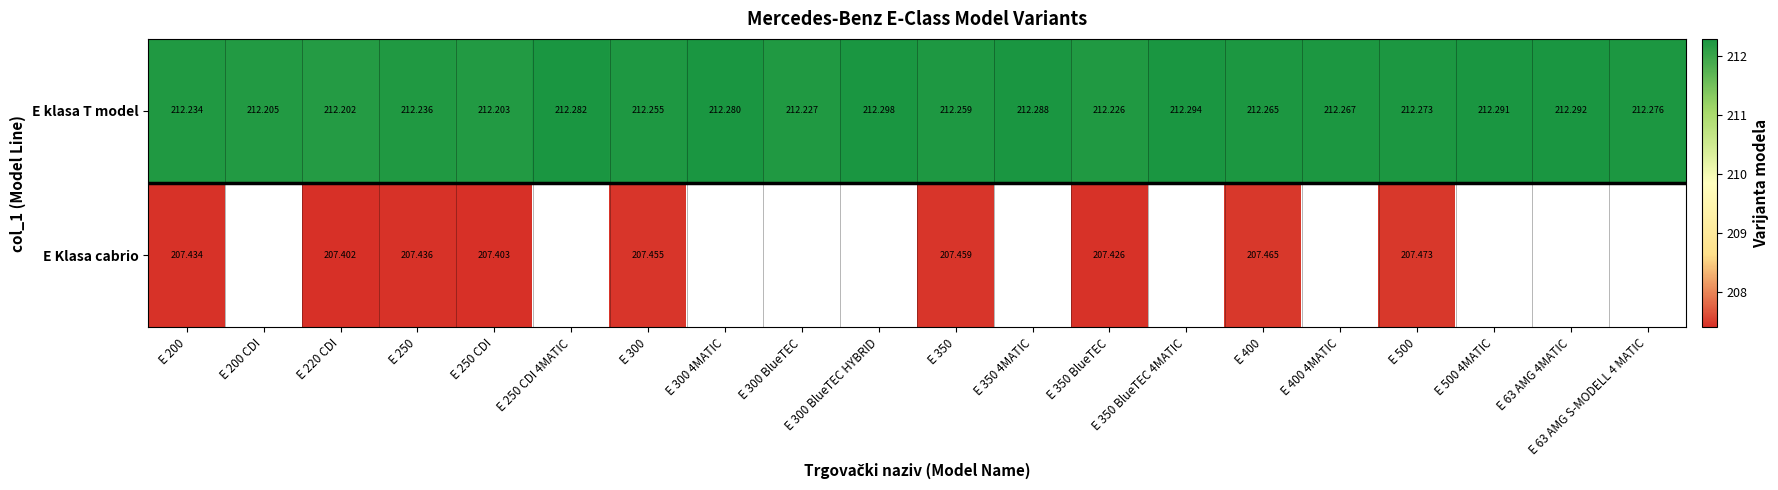

What is the minimum value shown in the chart?

207.4